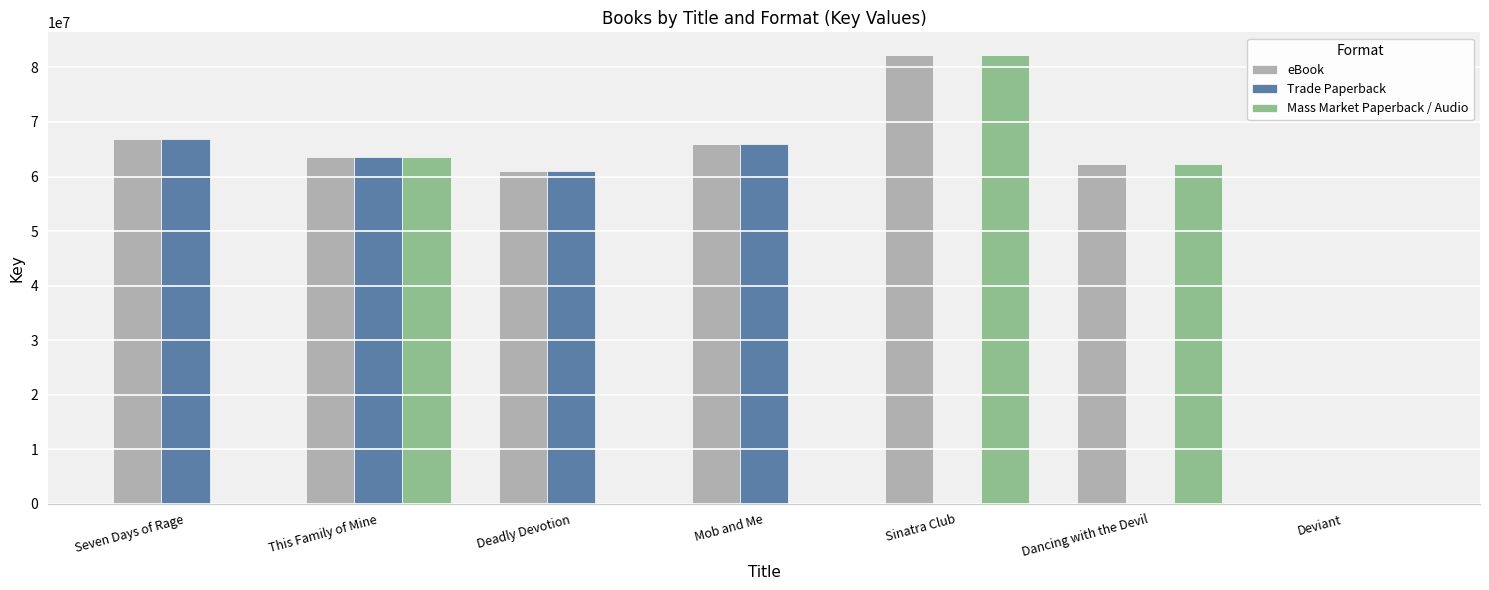

What is the sum of the Mass Market Paperback / Audio values at Seven Days of Rage and This Family of Mine?

63618398